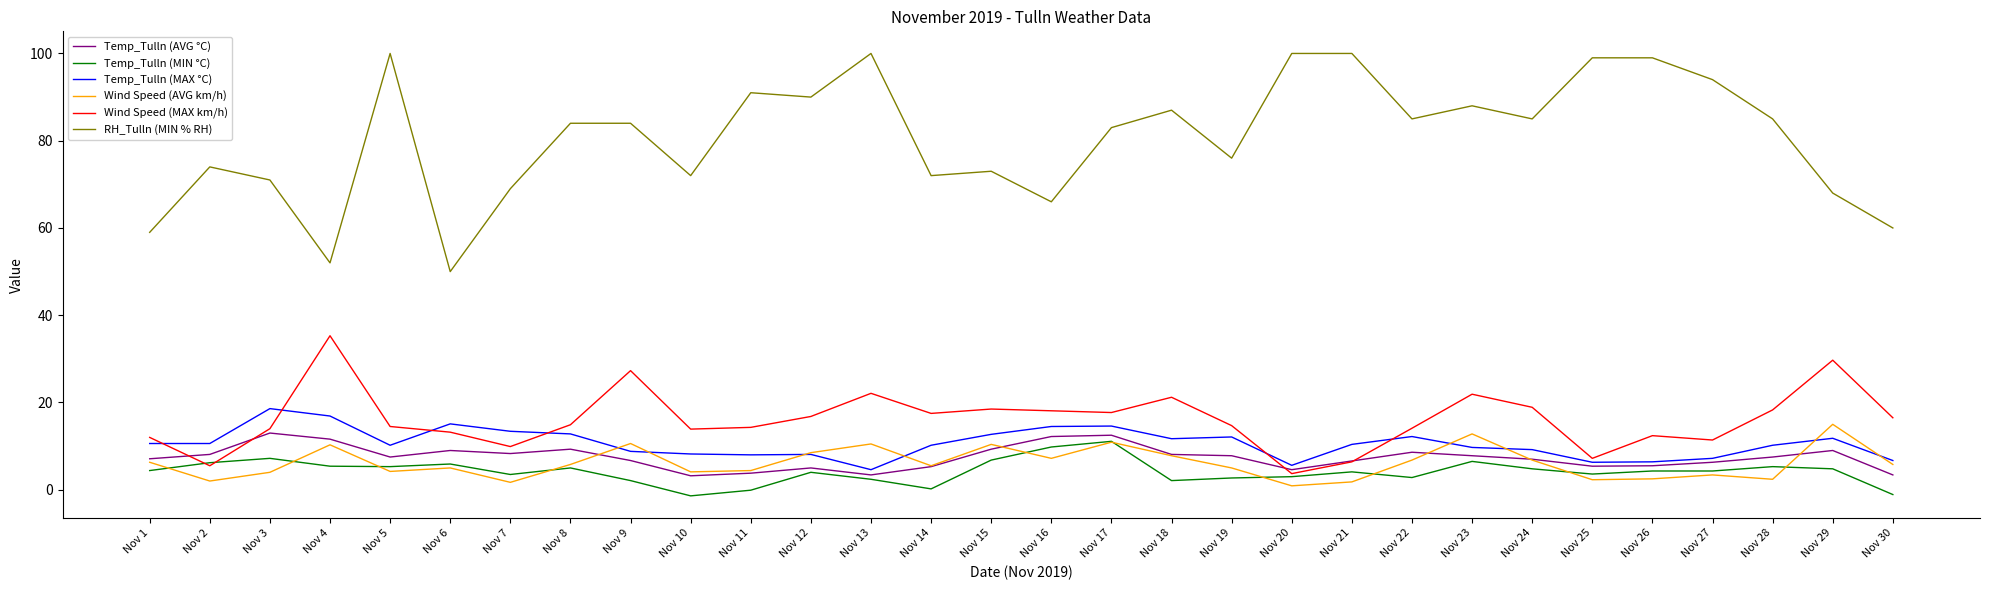

True or false: Temp_Tulln (MAX °C) has a value of 16.9 at Nov 4.

True